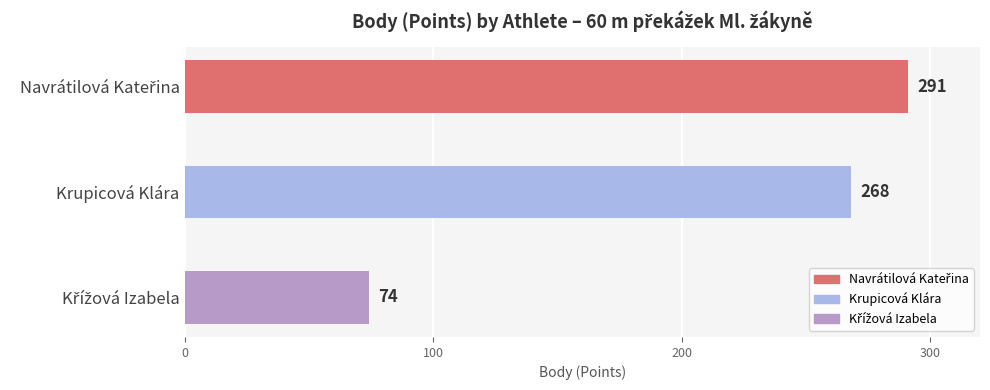

How many values are below 268?

1